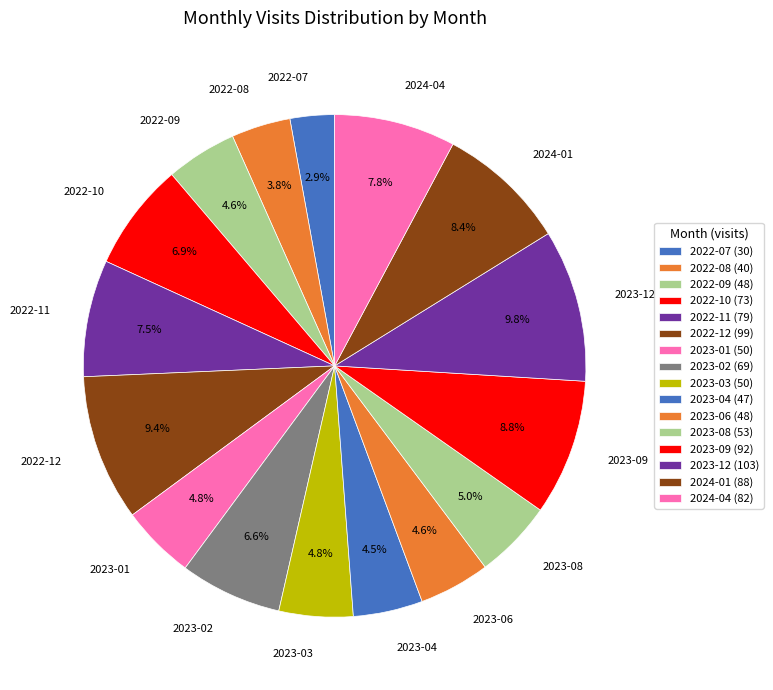

Count the number of slices in the pie.

16